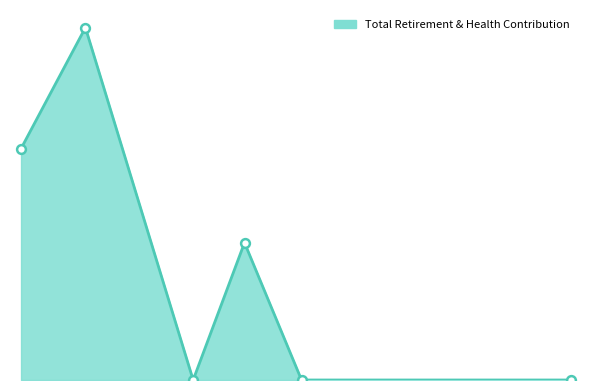

What is the ratio of the value at 10999 to the value at 12452?

1.5